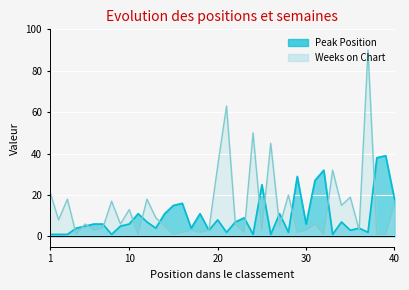

Rank the series by their average value, from lowest to highest.

Peak Position, Weeks on Chart